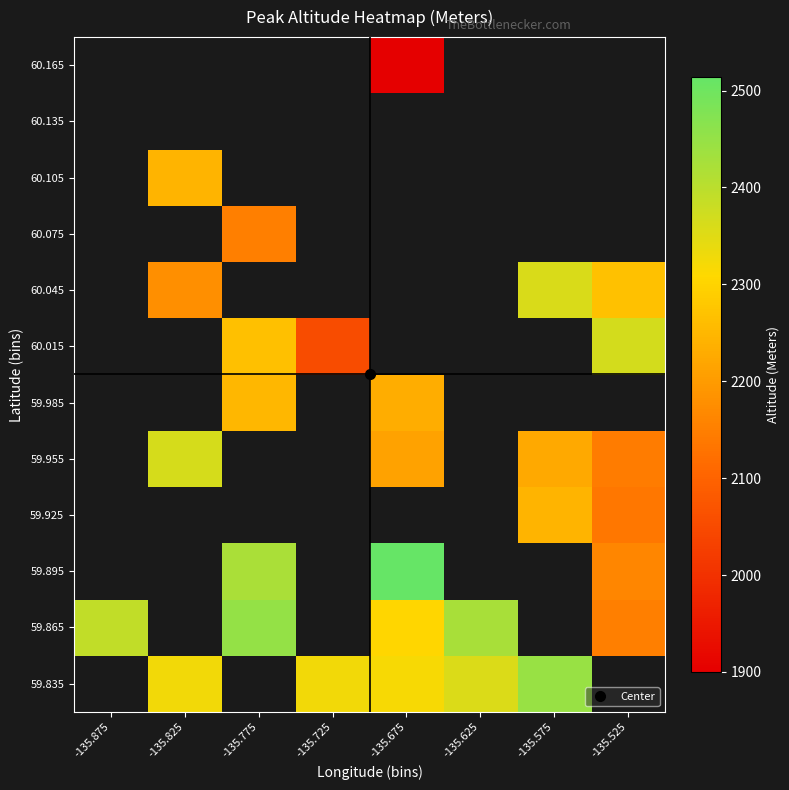

Is it true that 60.165 equals 487.4 at -135.675?

False